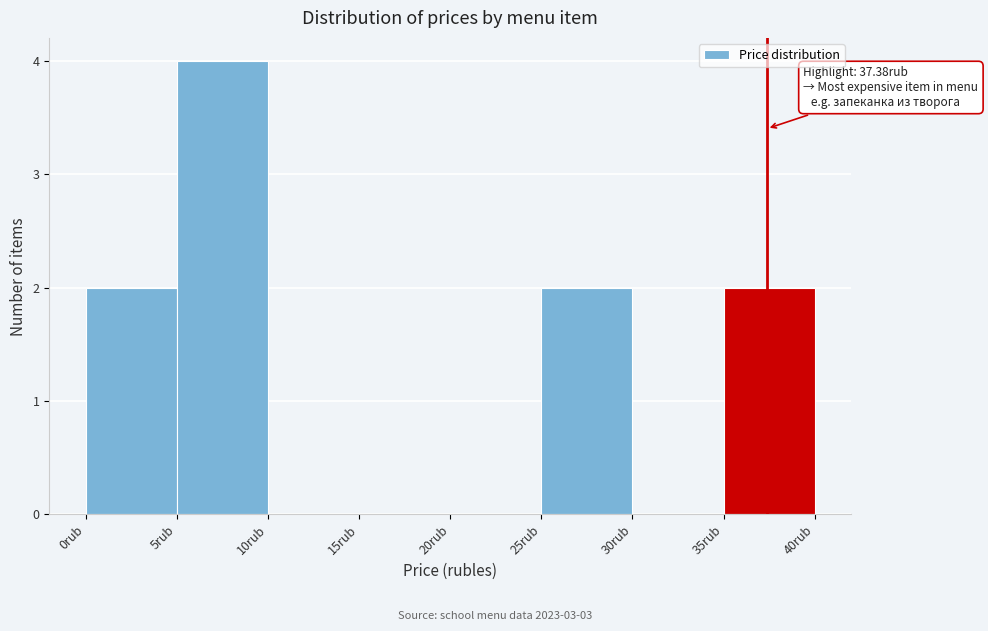

Which range on the x-axis has the tallest bar?

5 to 10